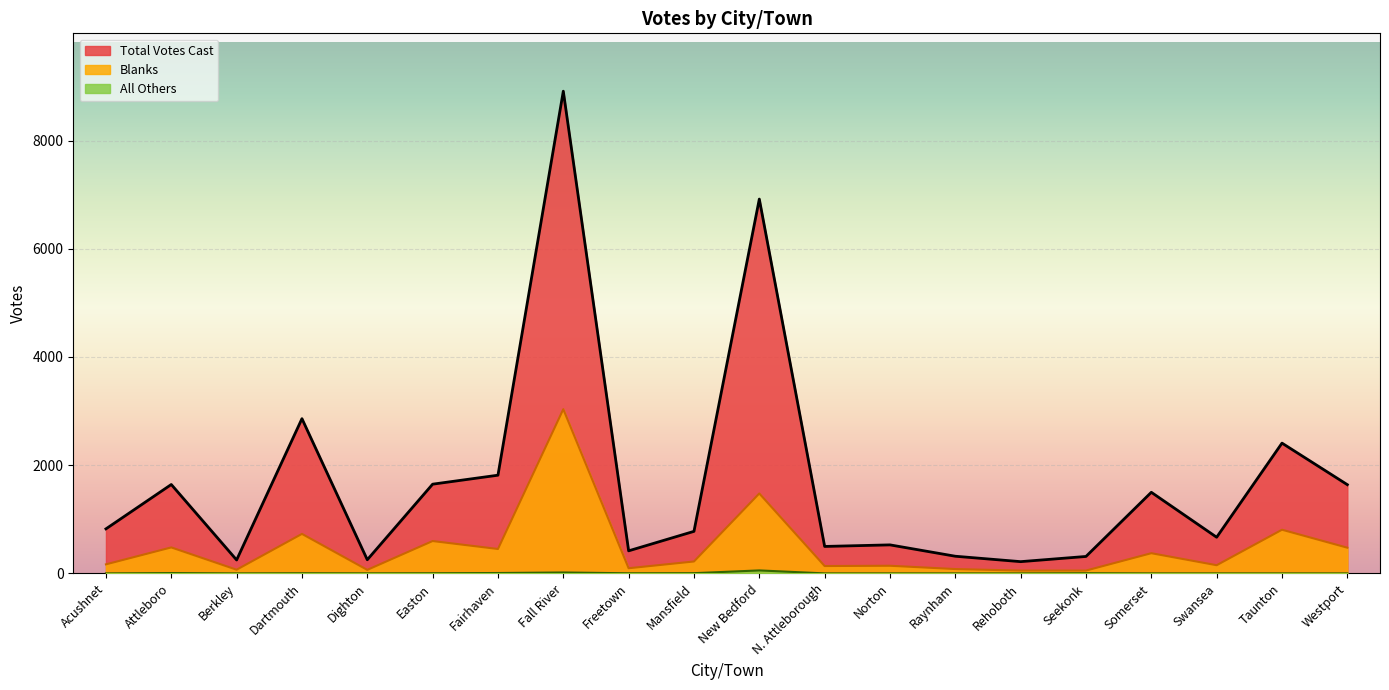

Where is the first local minimum for All Others?

Berkley